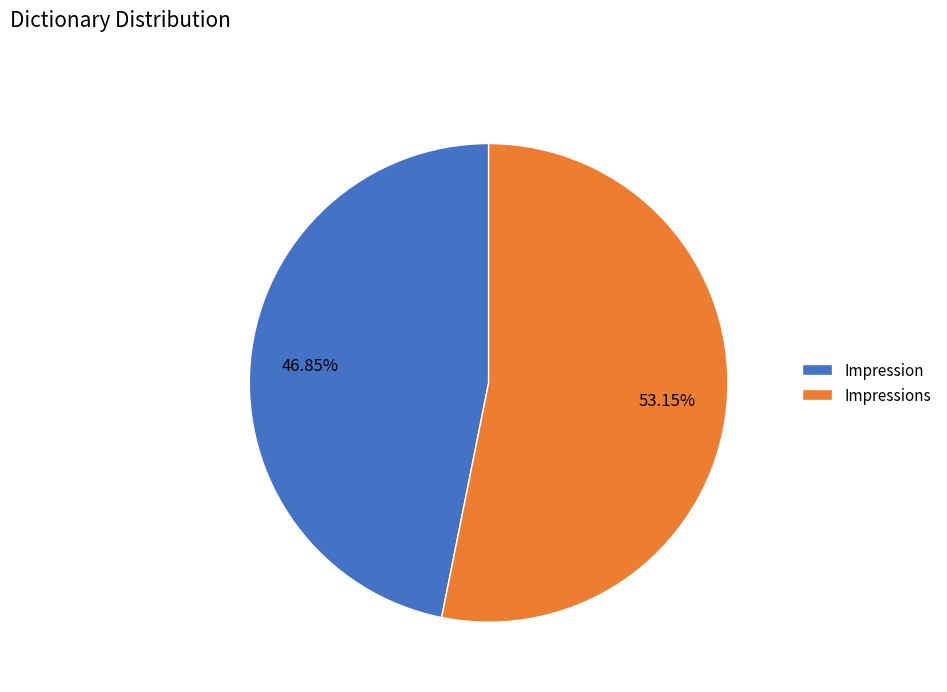

Is it true that Impressions is 41% of the pie?

False